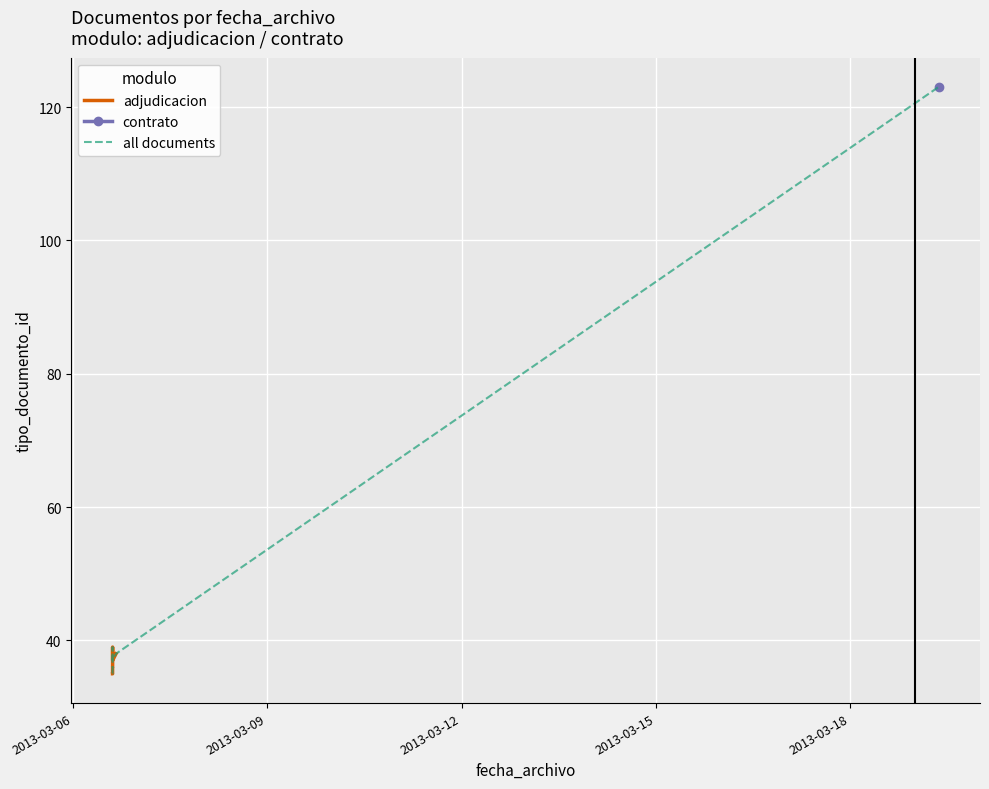

What is the smallest value displayed?

35